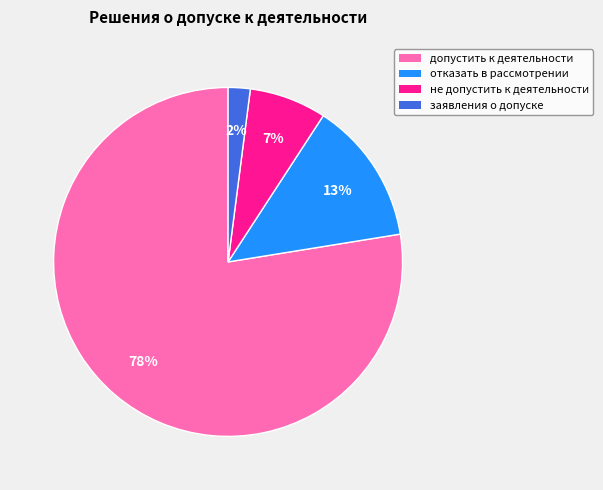

What is the largest slice in the pie chart?

допустить к деятельности